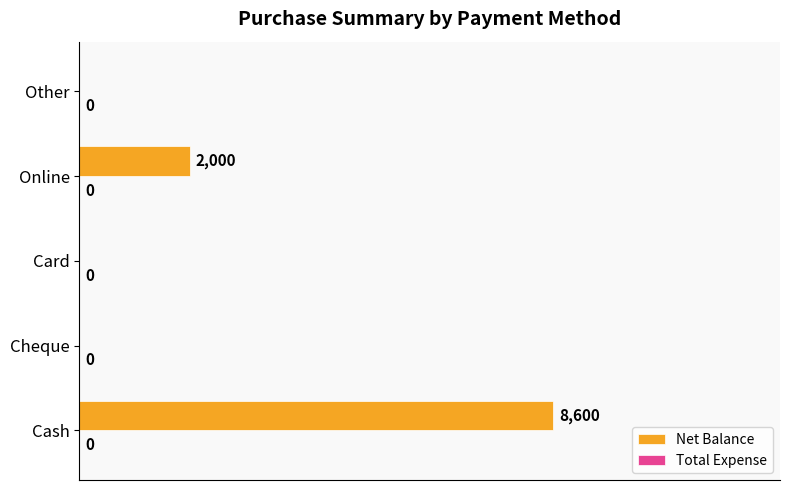

Which label corresponds to the largest value in the chart?

Cash